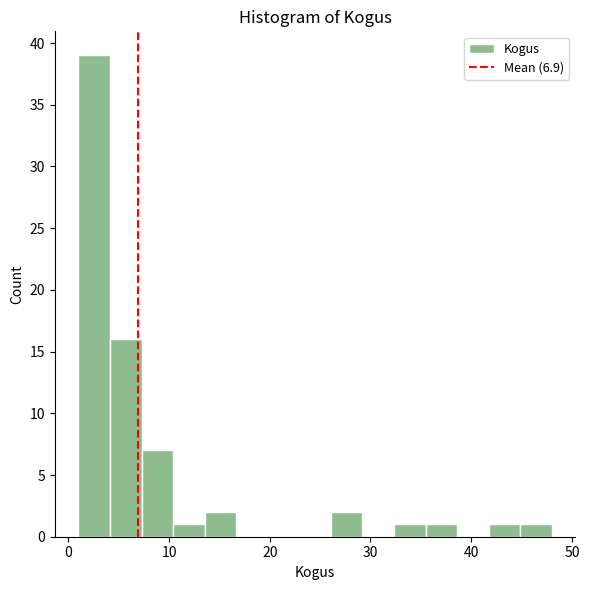

Read against the x-axis, roughly where is the centre of the tallest bar?

3